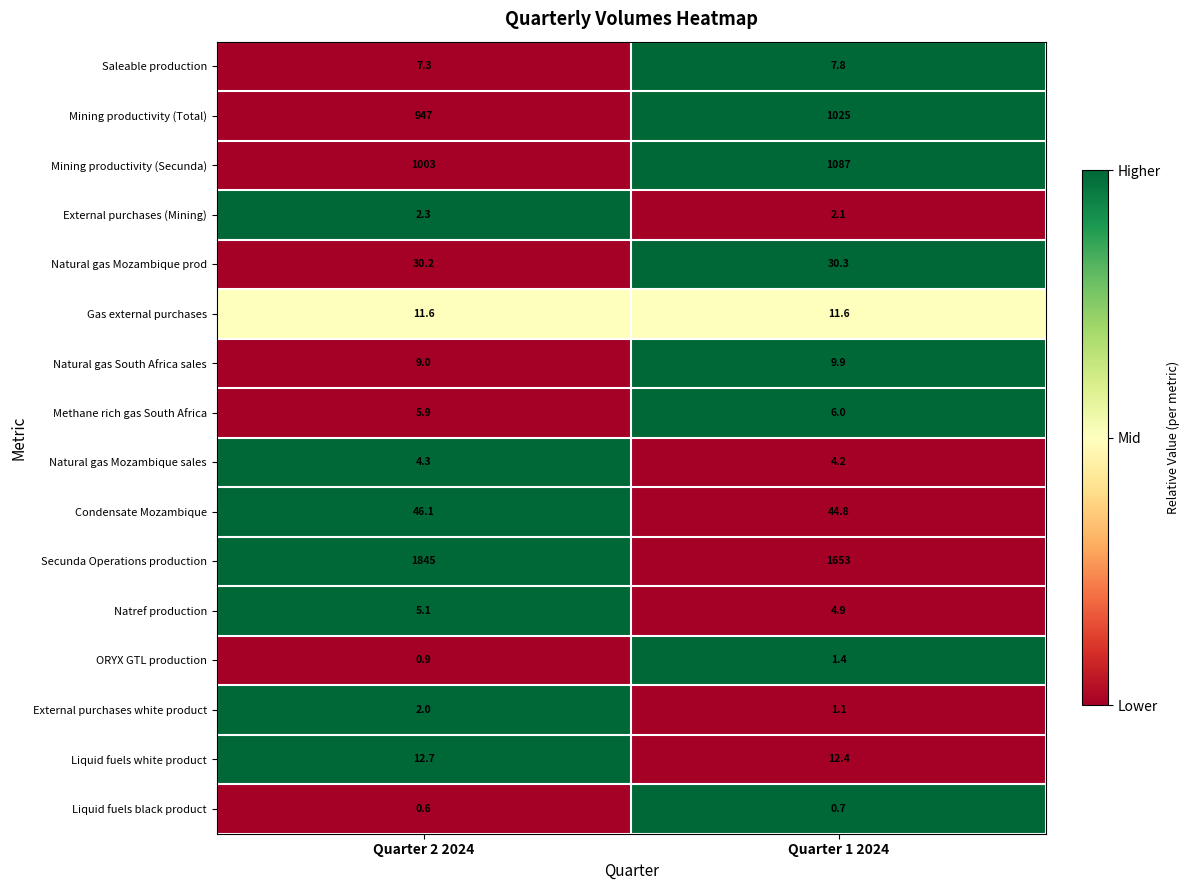

At which category is the sum across all series the highest?

Quarter 2 2024